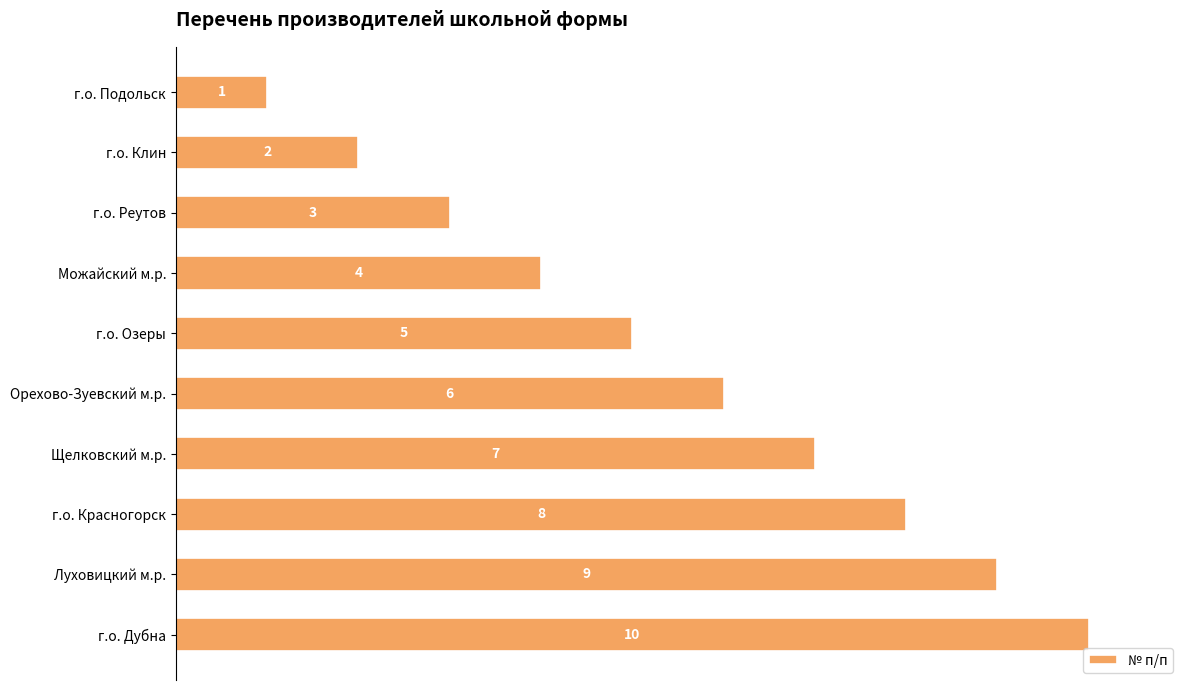

Approximately how many times larger is the value at г.о. Озеры compared to г.о. Подольск?

5.0